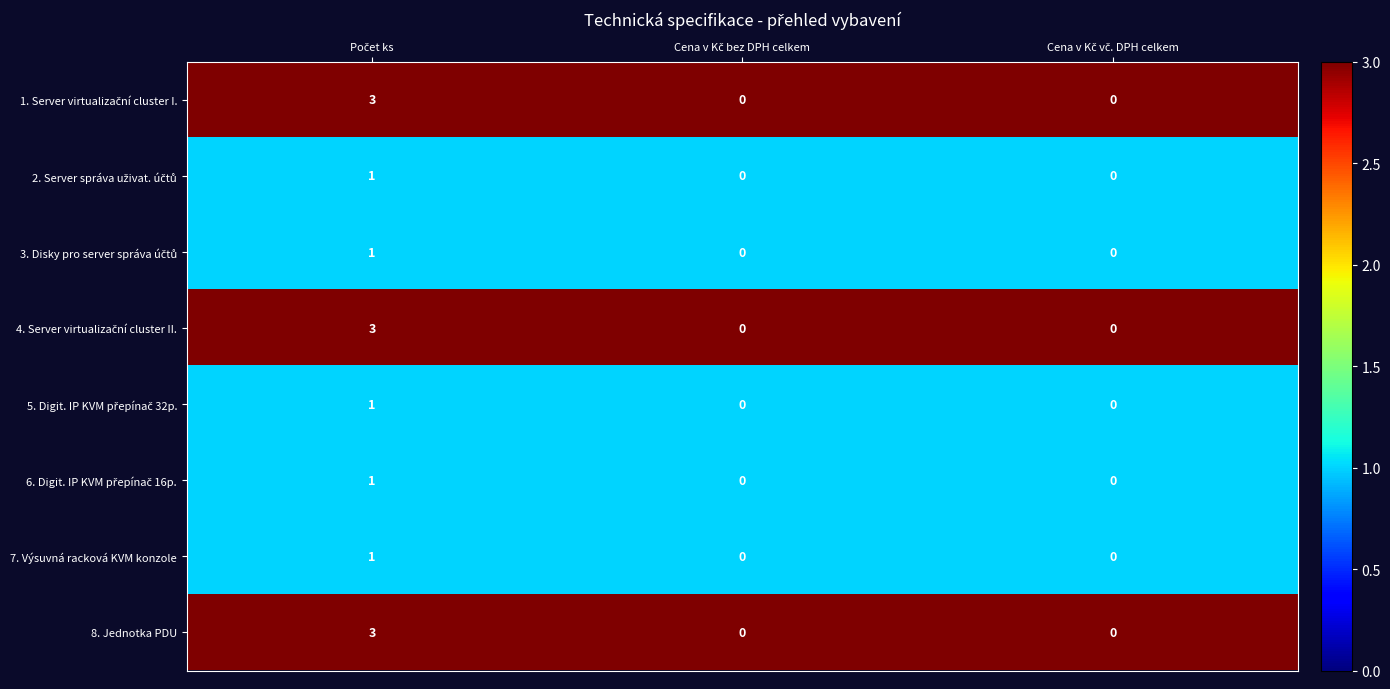

How many 7. Výsuvná racková KVM konzole values are between 0 and 1?

3